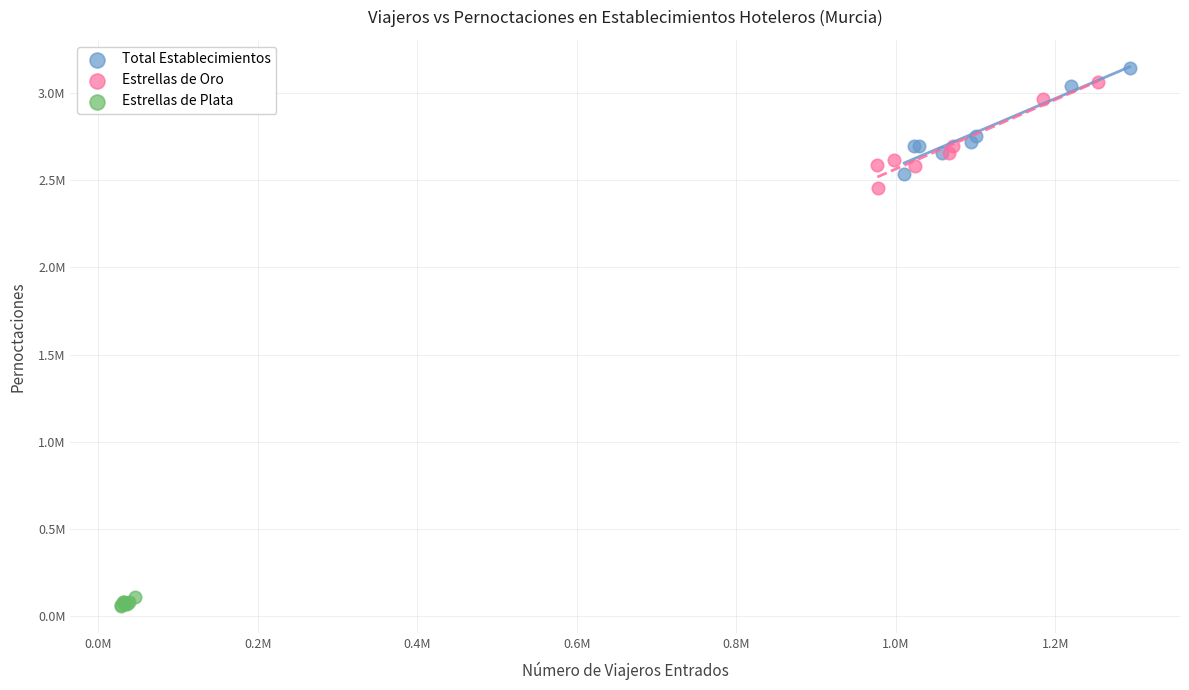

What are all the series names shown in the legend?

Total Establecimientos, Estrellas de Oro, Estrellas de Plata